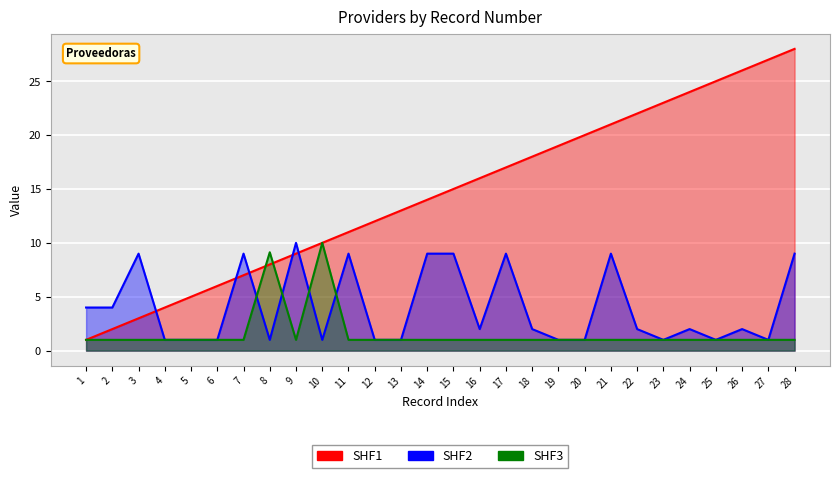

After their last crossing, which series has the higher values: SHF2 or SHF1?

SHF1